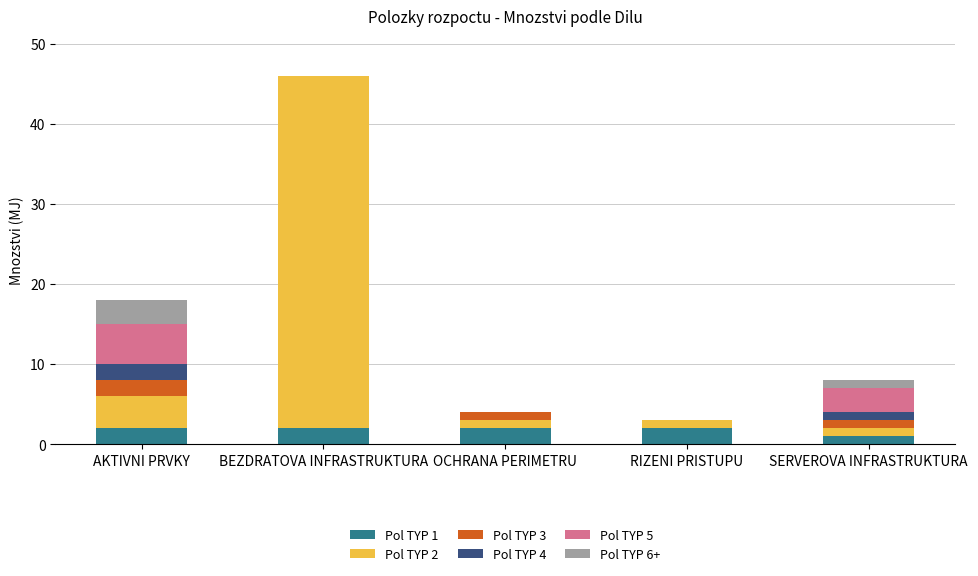

Reading left to right, what are the values for Pol TYP 1?

AKTIVNI PRVKY=2	BEZDRATOVA INFRASTRUKTURA=2	OCHRANA PERIMETRU=2	RIZENI PRISTUPU=2	SERVEROVA INFRASTRUKTURA=1